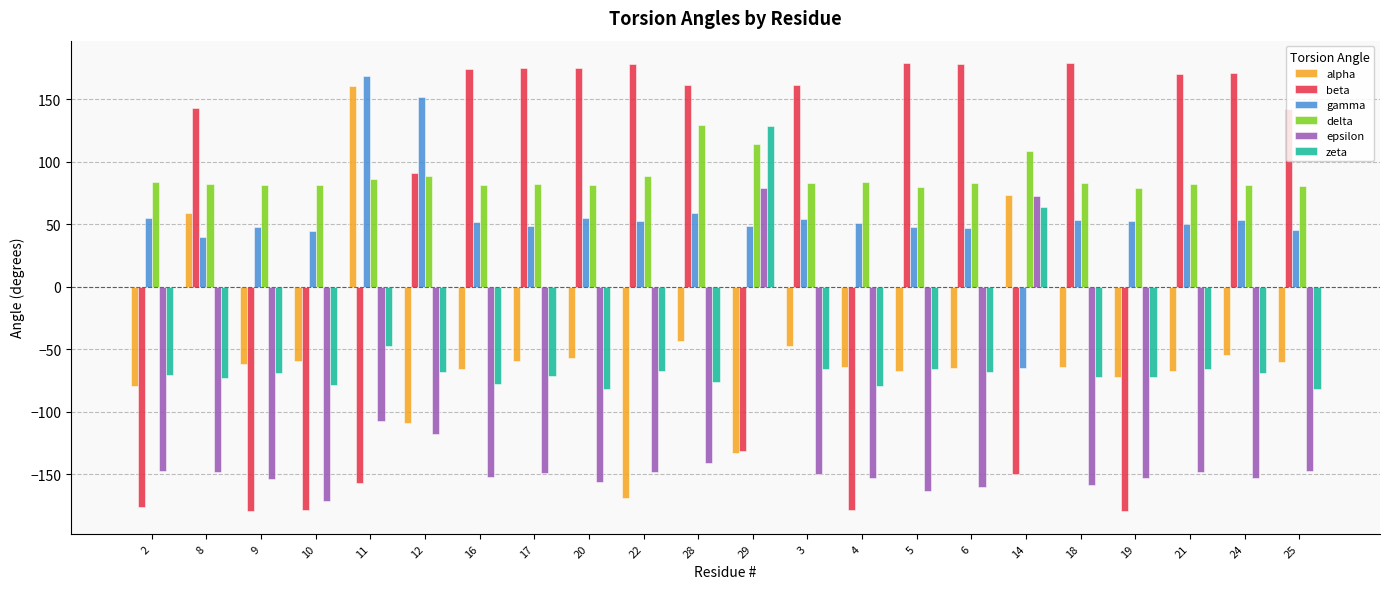

What is the total value across all series at 4?

-340.1